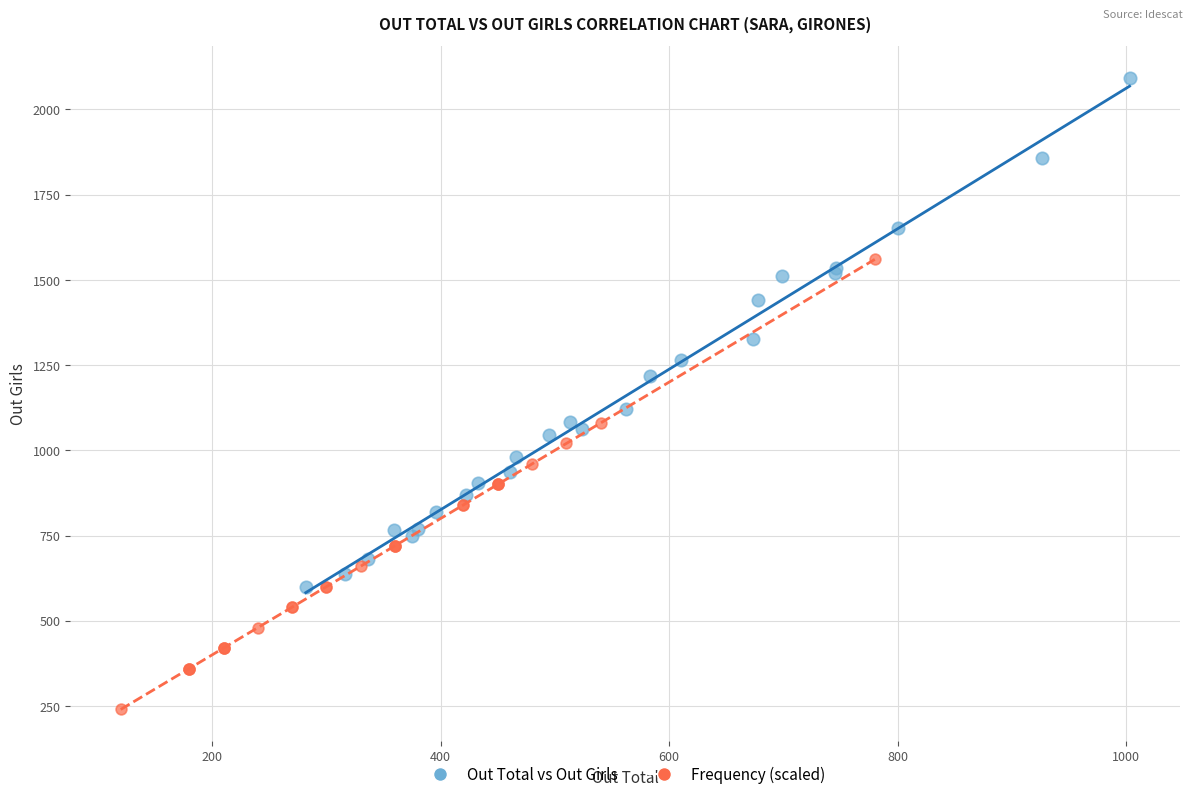

Which series reaches the minimum Y coordinate?

Frequency (scaled)